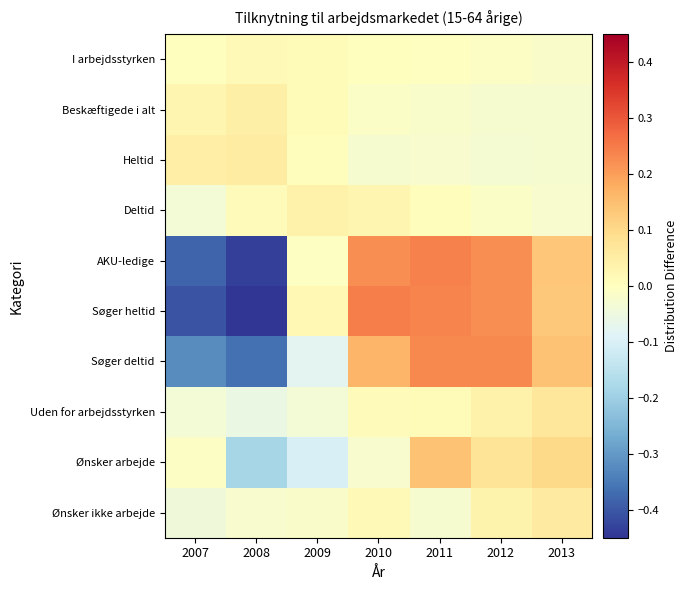

Reading left to right, transcribe all the data shown in this chart.

I arbejdsstyrken: 2007=0.0	2008=0.0	2009=0.0	2010=0.0	2011=-0.0	2012=-0.0	2013=-0.0
Beskæftigede i alt: 2007=0.0	2008=0.0	2009=0.0	2010=-0.0	2011=-0.0	2012=-0.0	2013=-0.0
Heltid: 2007=0.0	2008=0.1	2009=0.0	2010=-0.0	2011=-0.0	2012=-0.0	2013=-0.0
Deltid: 2007=-0.0	2008=0.0	2009=0.0	2010=0.0	2011=0.0	2012=-0.0	2013=-0.0
AKU-ledige: 2007=-0.4	2008=-0.4	2009=-0.0	2010=0.2	2011=0.2	2012=0.2	2013=0.1
Søger heltid: 2007=-0.4	2008=-0.4	2009=0.0	2010=0.2	2011=0.2	2012=0.2	2013=0.1
Søger deltid: 2007=-0.3	2008=-0.4	2009=-0.1	2010=0.2	2011=0.2	2012=0.2	2013=0.1
Uden for arbejdsstyrken: 2007=-0.0	2008=-0.1	2009=-0.0	2010=0.0	2011=0.0	2012=0.0	2013=0.1
Ønsker arbejde: 2007=-0.0	2008=-0.2	2009=-0.1	2010=-0.0	2011=0.1	2012=0.1	2013=0.1
Ønsker ikke arbejde: 2007=-0.0	2008=-0.0	2009=-0.0	2010=0.0	2011=-0.0	2012=0.0	2013=0.1